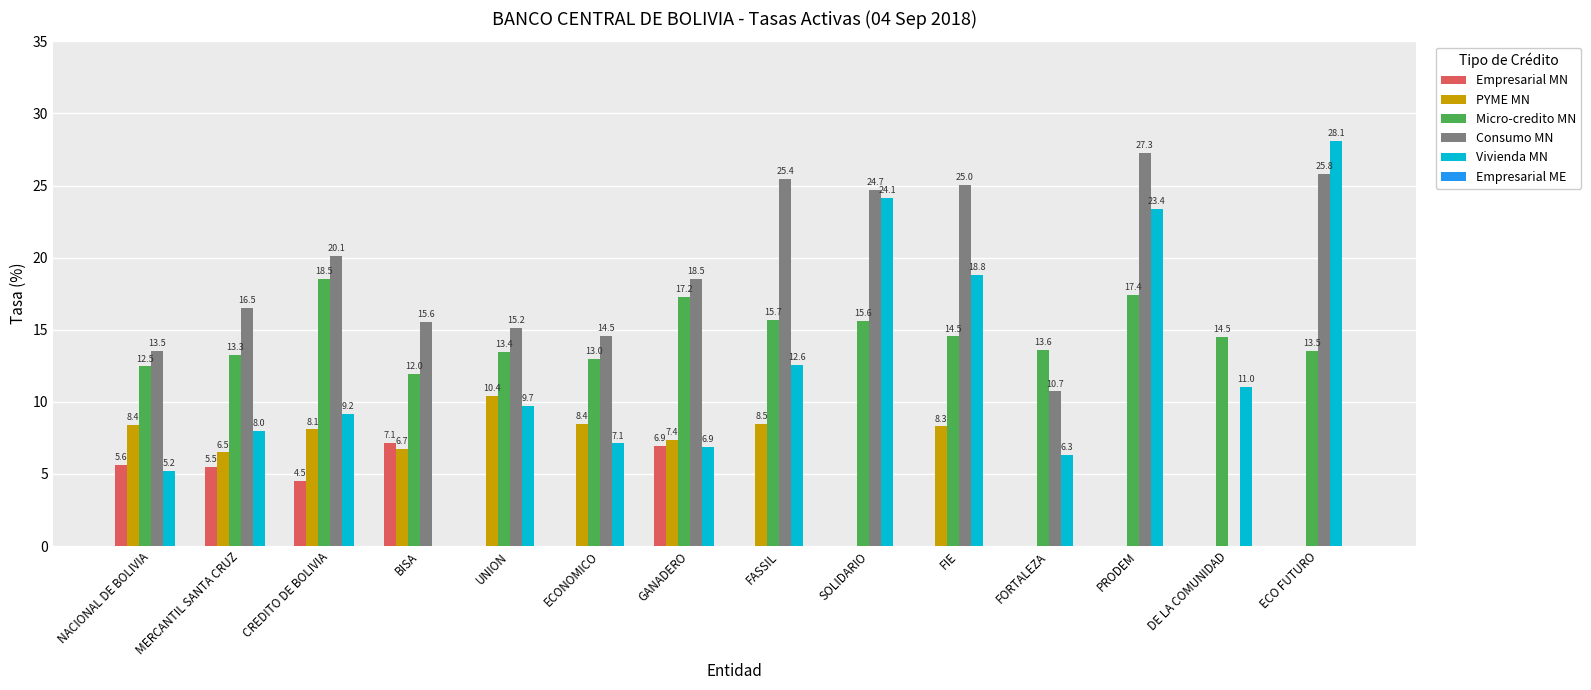

What is the sum of all Micro-credito MN values?

204.7